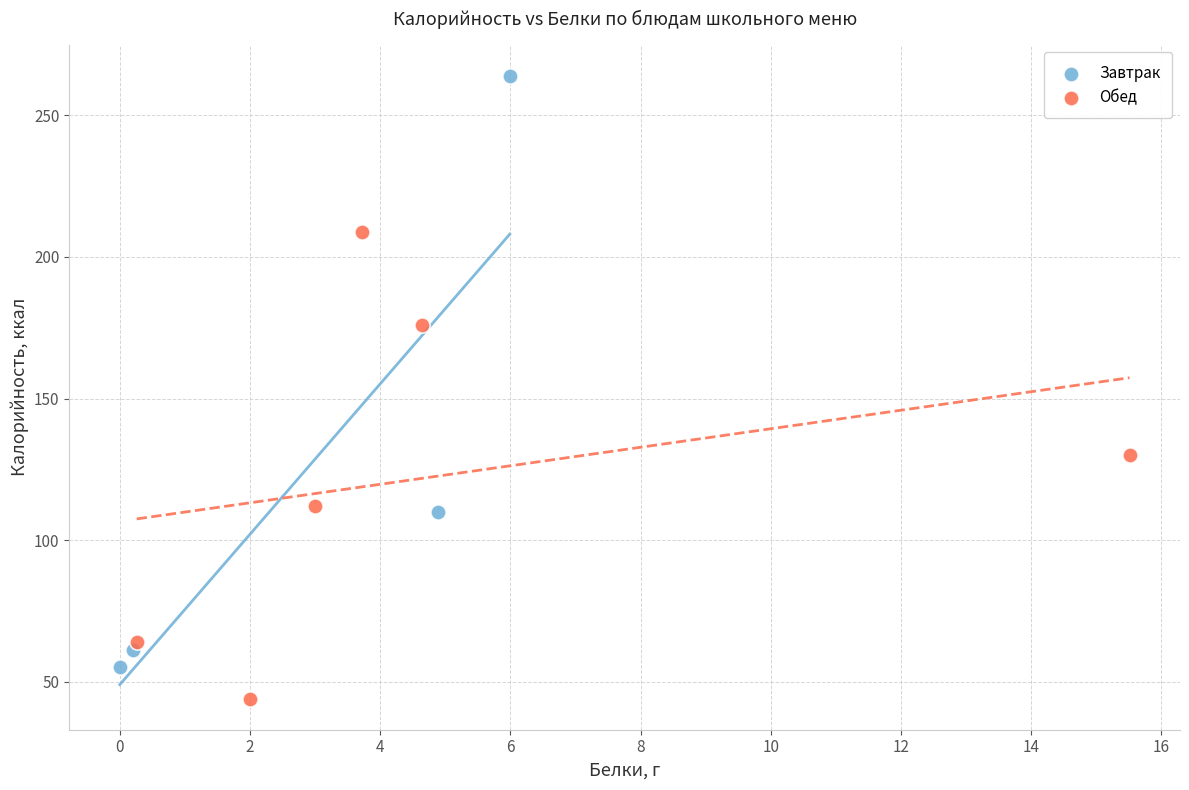

What are all the series names shown in the legend?

Завтрак, Обед